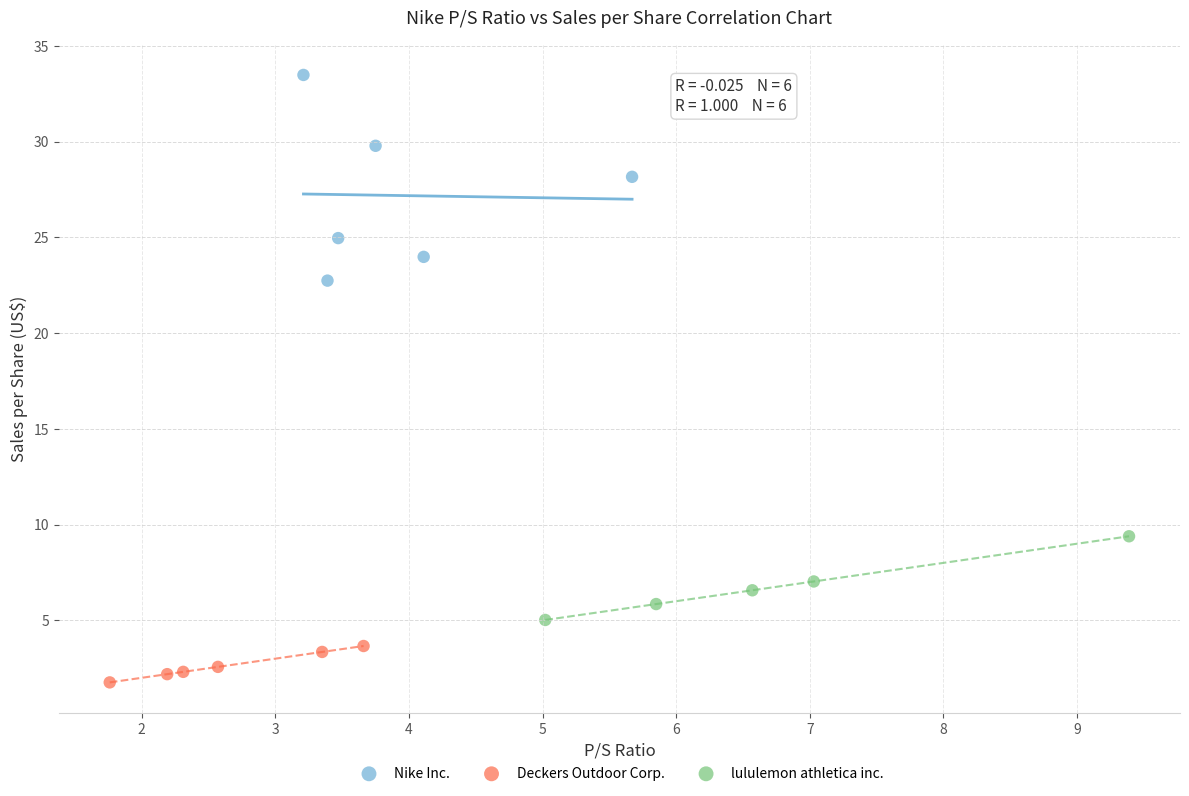

Which series has the largest Y range (max minus min)?

Nike Inc.